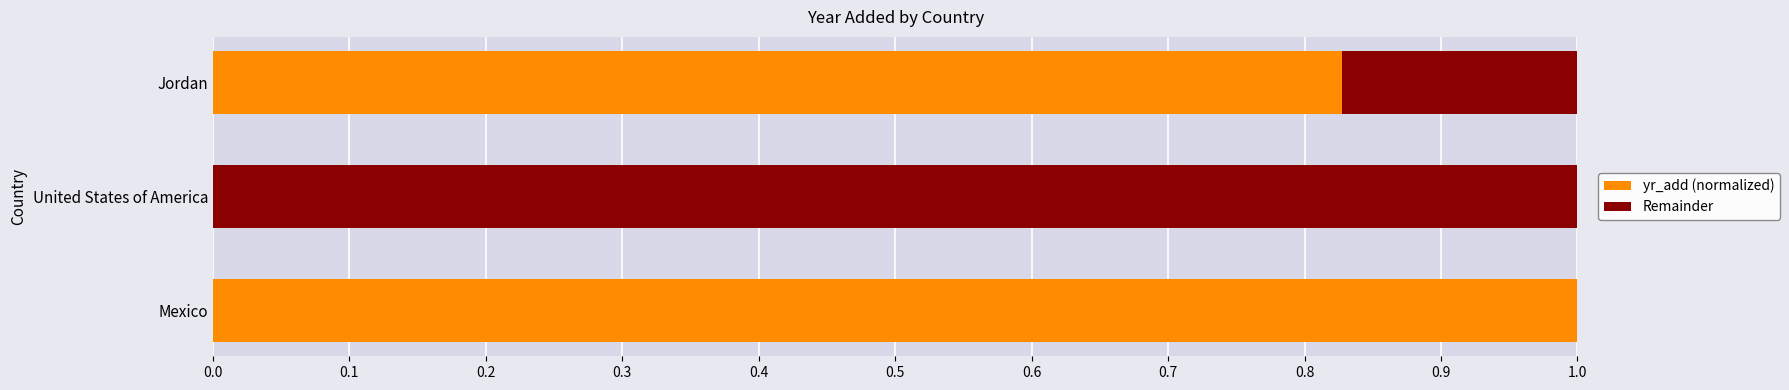

True or false: yr_add (normalized) has a value of 1.0 at Mexico.

True